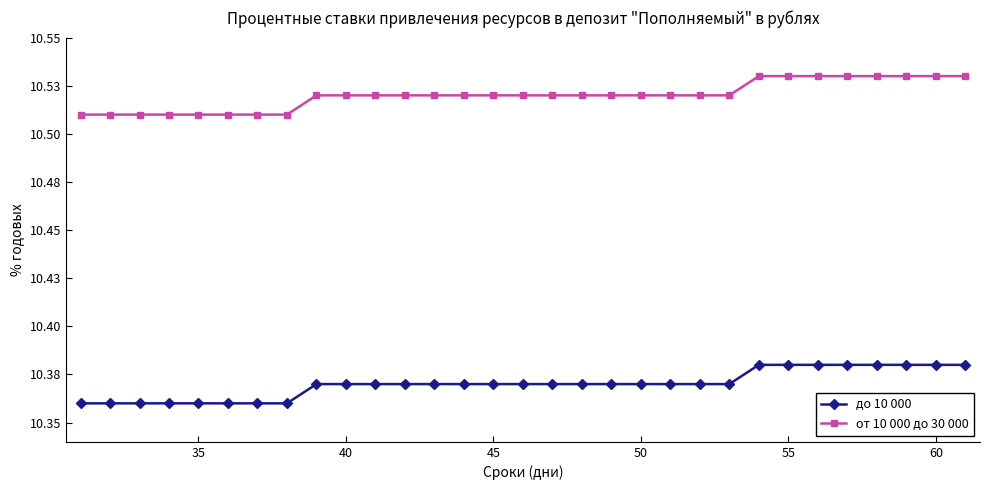

Which series has the largest range (max minus min)?

до 10 000